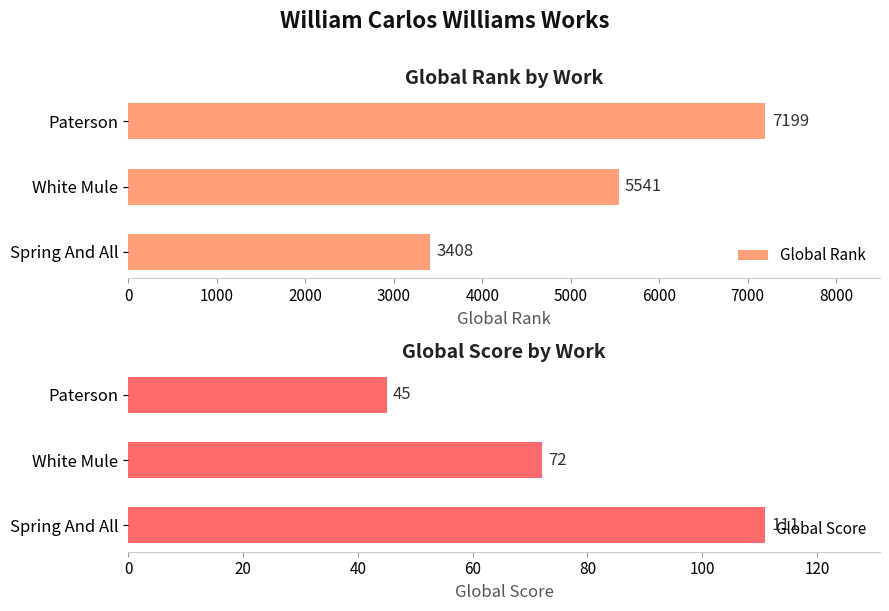

How many Global Rank values are between 3408 and 7199?

3